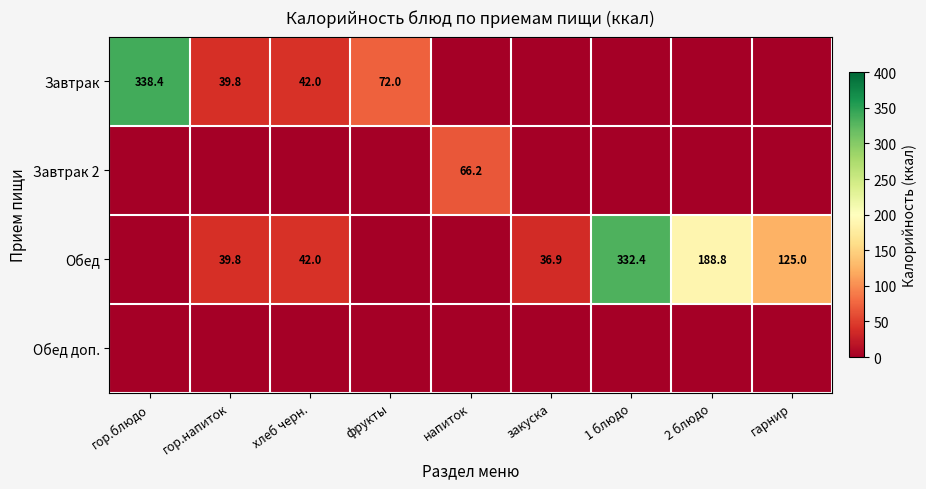

Is it true that Обед equals 42.0 at хлеб черн.?

True